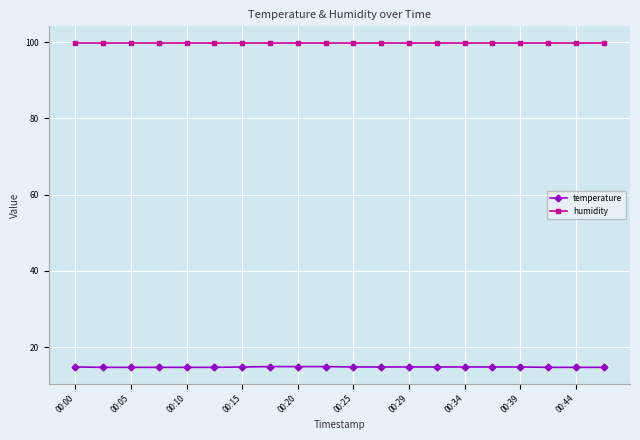

What is the minimum value shown in the chart?

14.7